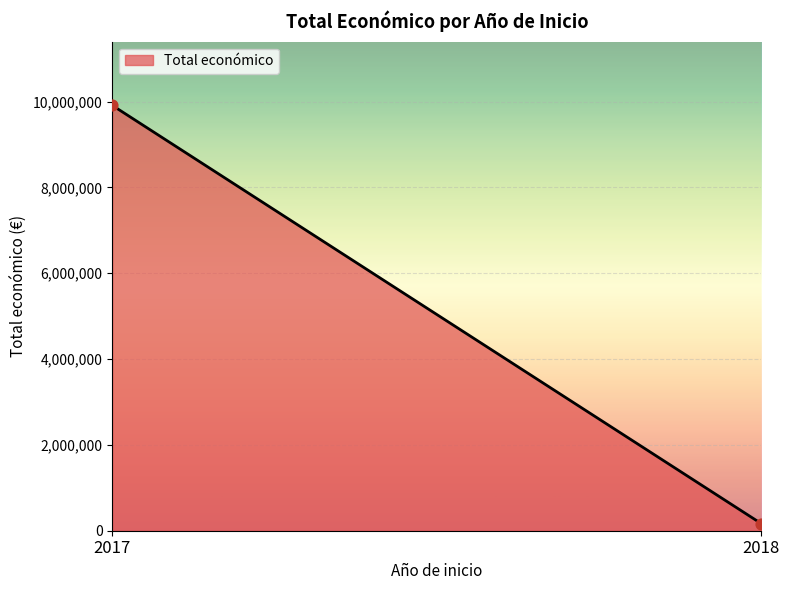

What is the range of Y values (max minus min)?

9745593